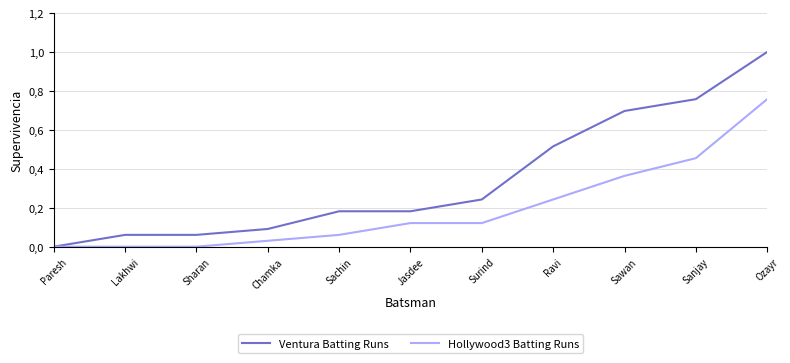

Is it true that Ventura Batting Runs equals 0.5 at Ravi?

True